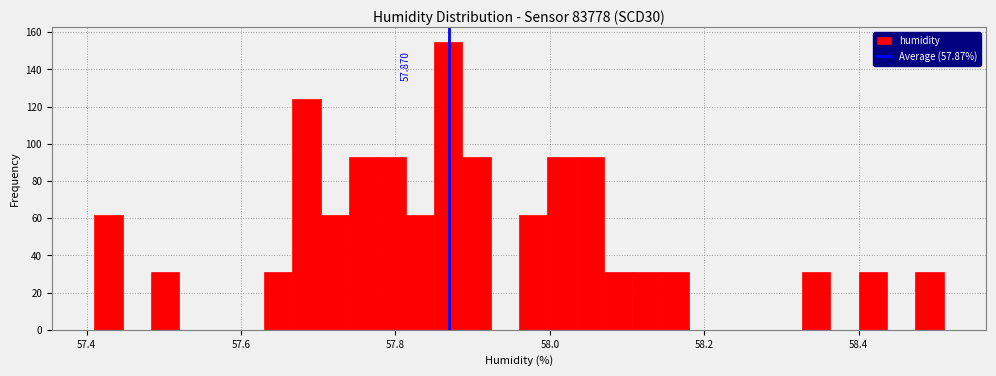

Read against the x-axis, roughly where is the centre of the tallest bar?

57.86